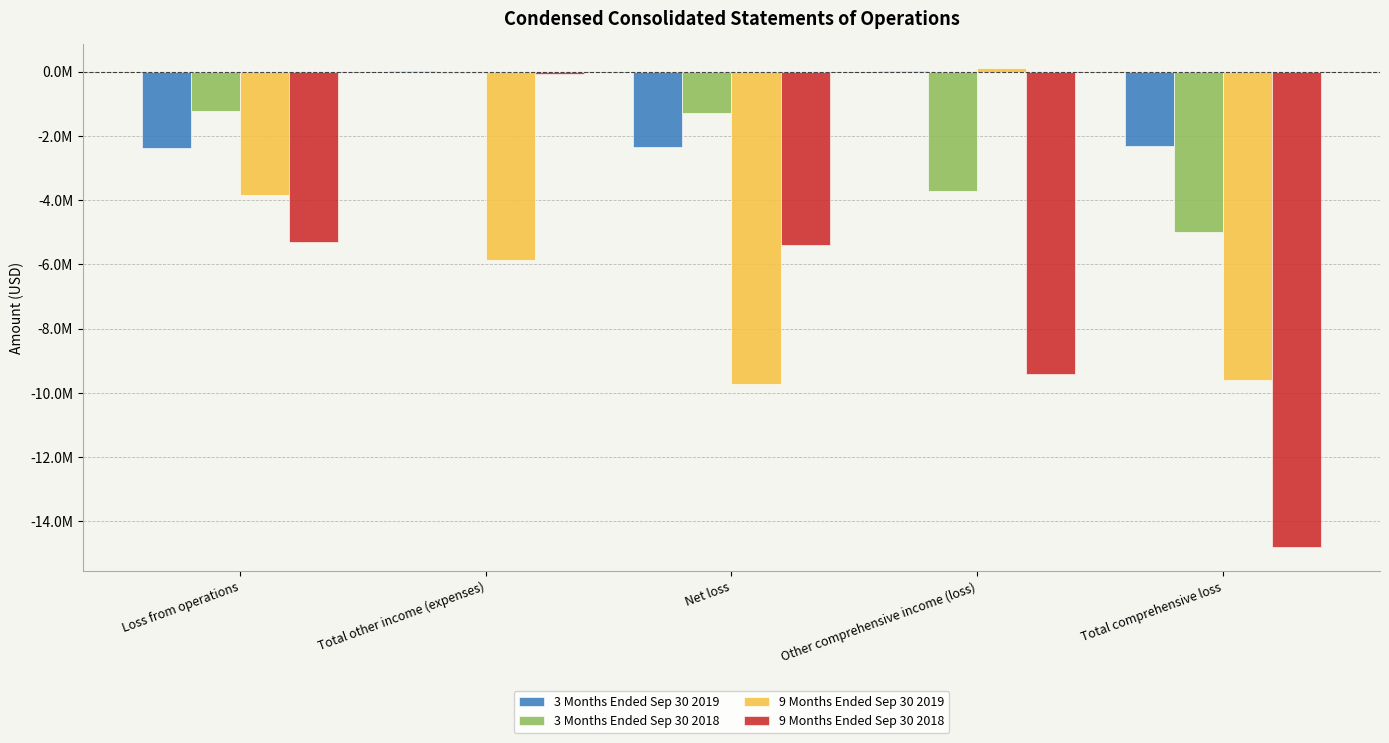

At which label is 9 Months Ended Sep 30 2019 closest to -4798057?

Loss from operations